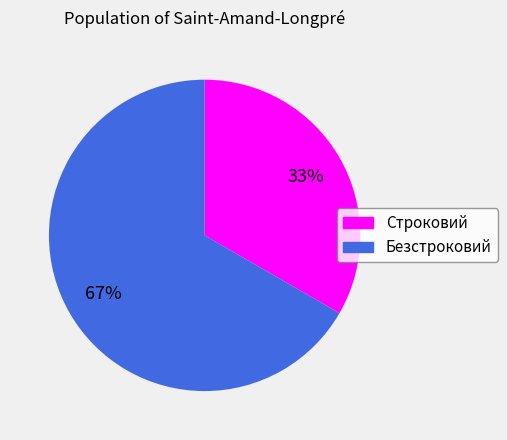

The Строковий slice represents 33% of the pie. True or false?

True